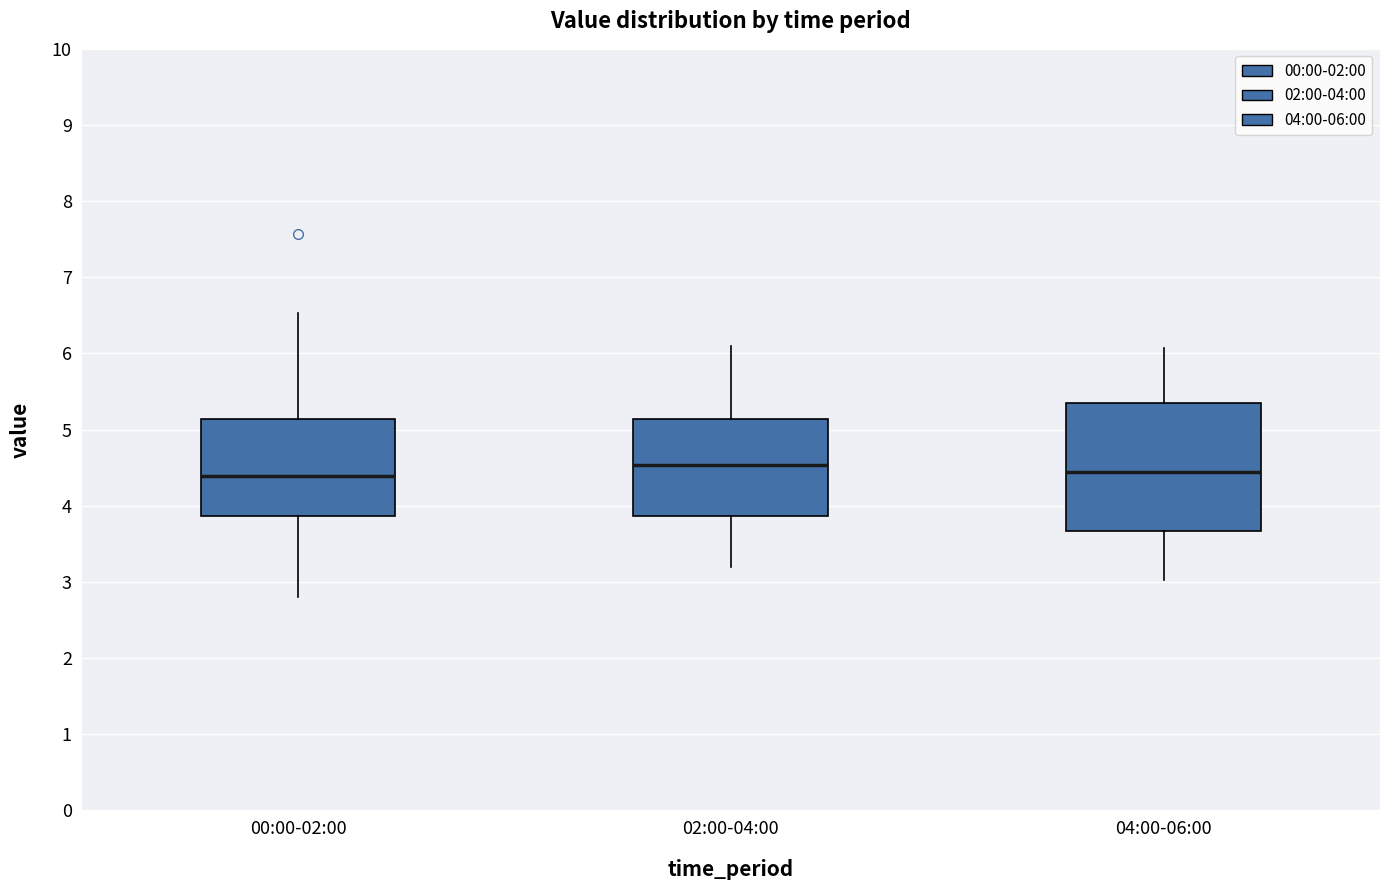

Reading left to right, transcribe this box plot: for each box, give where its median line is, the range the box spans, and where its two whiskers end, as read against the y-axis. The values are not printed on the chart, so give them approximately, as read against the axis.

00:00-02:00: median 4.4, box 3.9 to 5.1, whiskers 2.8 to 6.5
02:00-04:00: median 4.5, box 3.9 to 5.1, whiskers 3.2 to 6.1
04:00-06:00: median 4.5, box 3.7 to 5.3, whiskers 3.0 to 6.1